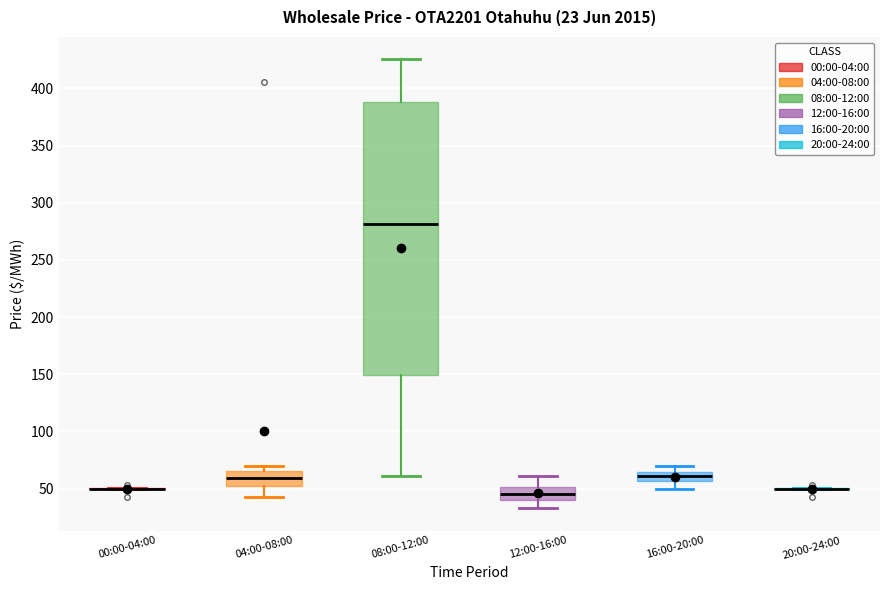

Reading left to right, transcribe this box plot: for each box, give where its median line is, the range the box spans, and where its two whiskers end, as read against the y-axis. The values are not printed on the chart, so give them approximately, as read against the axis.

00:00-04:00: box collapsed to a line at 50, whiskers 50 to 50
04:00-08:00: median 60, box 50 to 65, whiskers 45 to 70
08:00-12:00: median 280, box 150 to 390, whiskers 60 to 425
12:00-16:00: median 45, box 40 to 50, whiskers 35 to 60
16:00-20:00: median 60, box 55 to 65, whiskers 50 to 70
20:00-24:00: box collapsed to a line at 50, whiskers 50 to 50